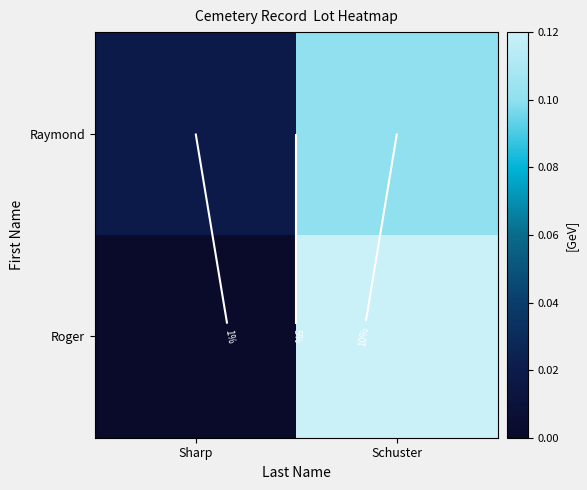

At how many categories does at least one series exceed 0?

2